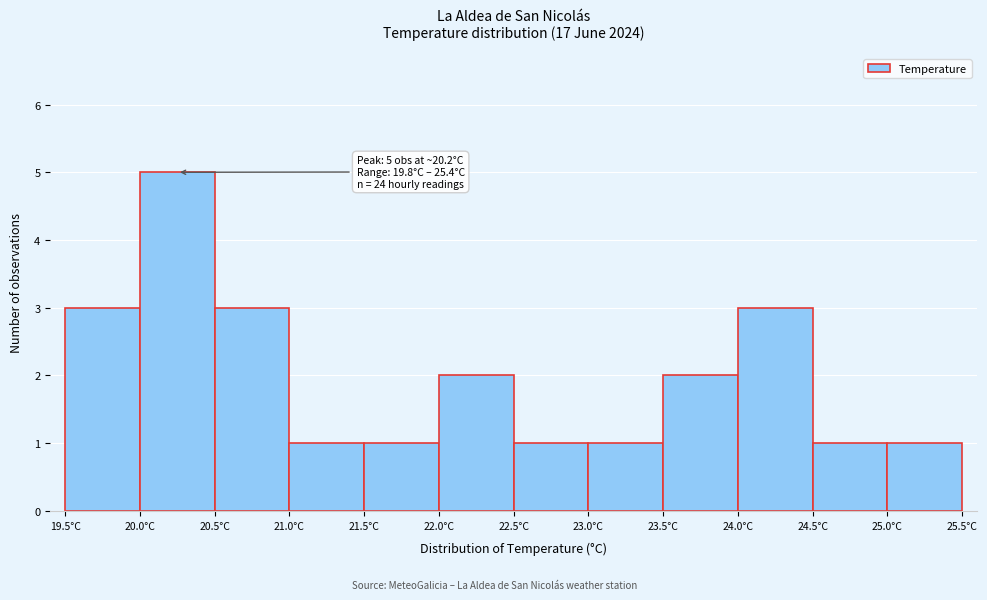

Over which range of the x-axis is the bar tallest?

20.0 to 20.5